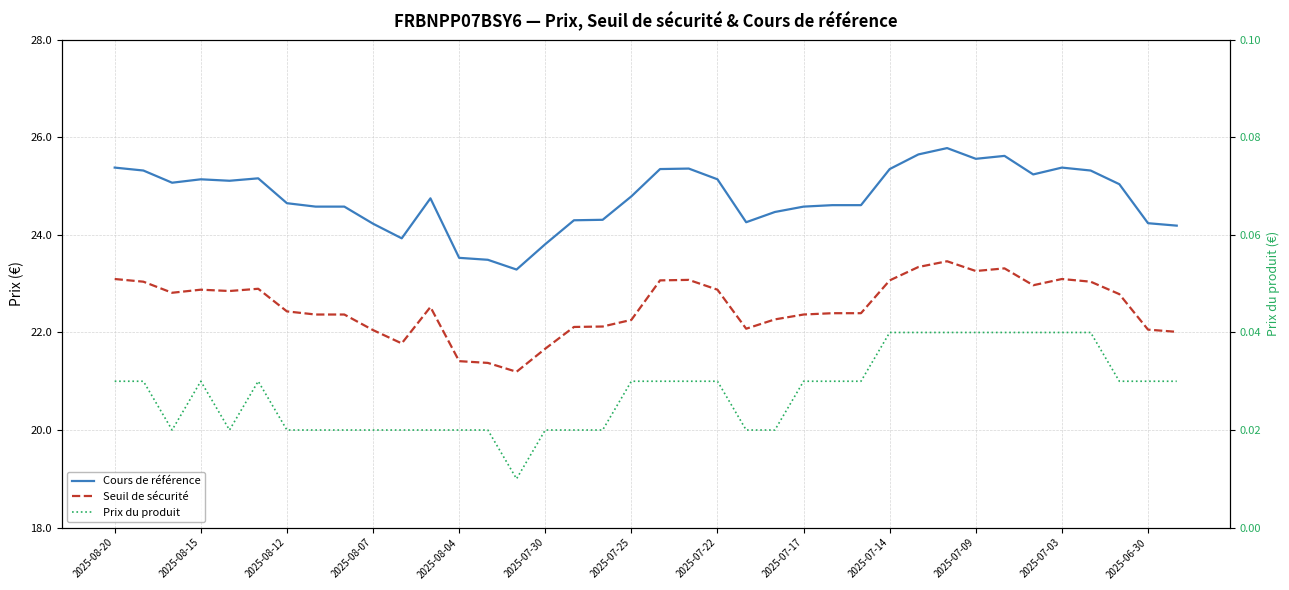

True or false: Cours de référence has a value of 16.1 at 25.

False